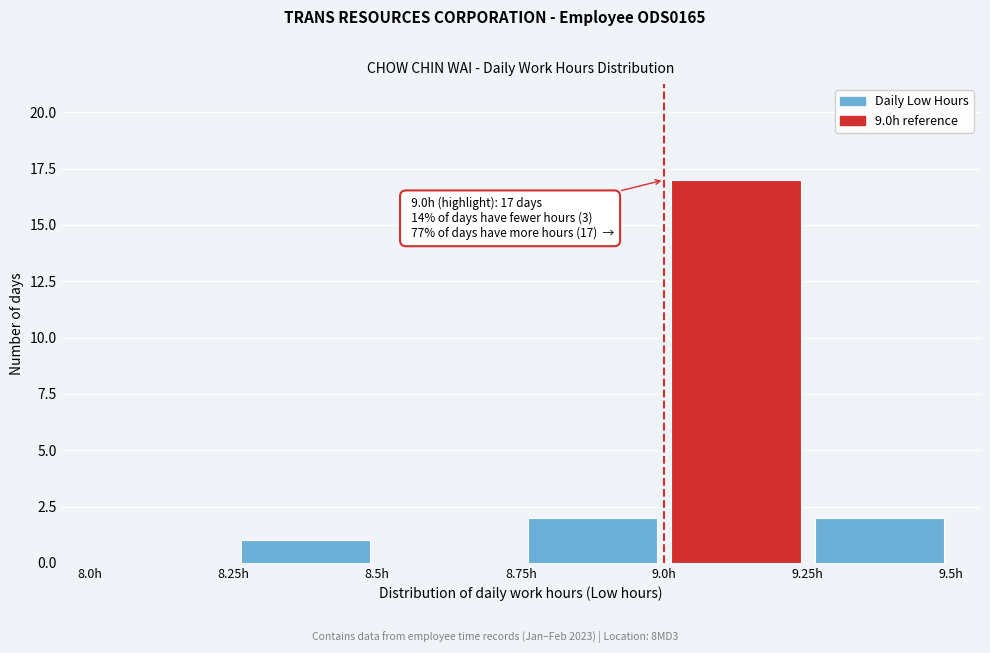

Over which range of the x-axis is the bar tallest?

9.00 to 9.25